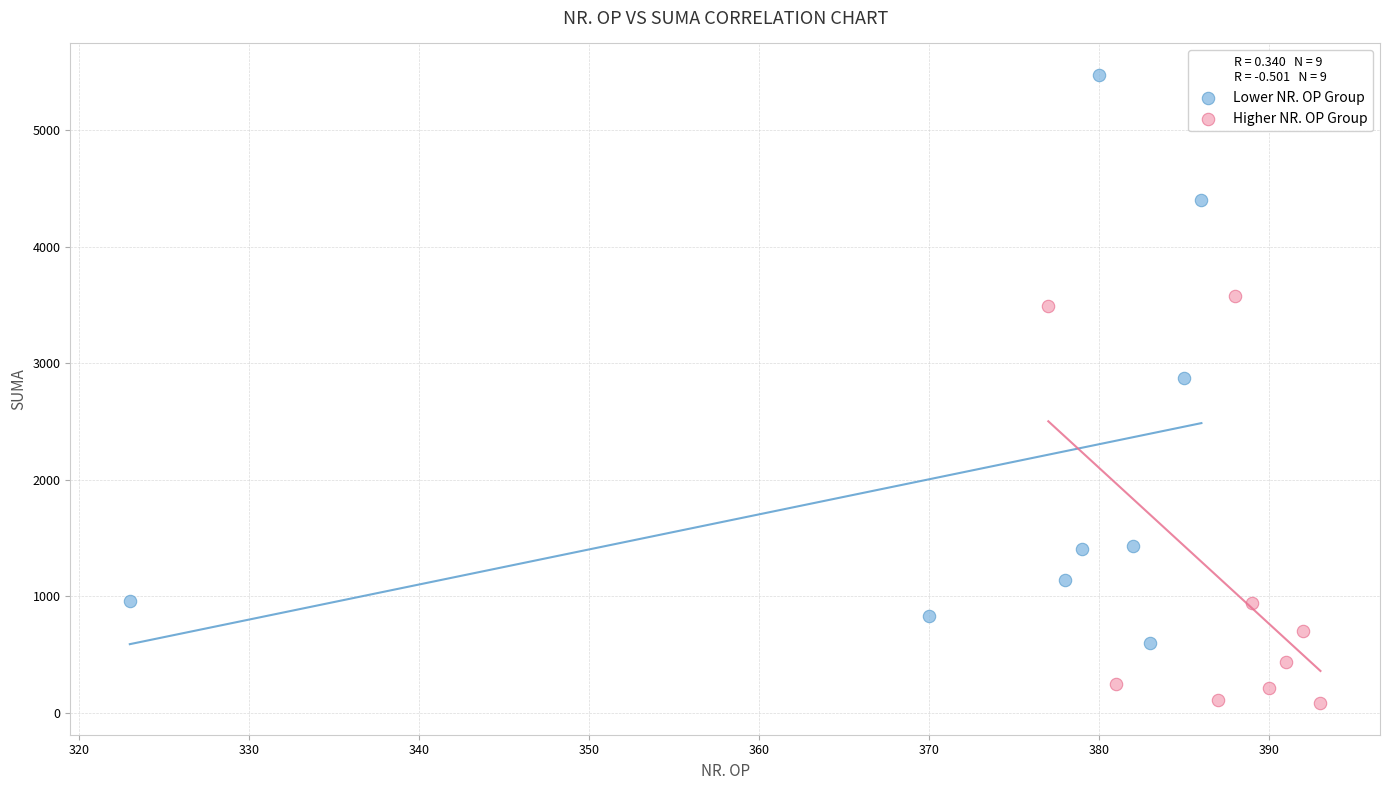

What are all the series names shown in the legend?

Lower NR. OP Group, Higher NR. OP Group